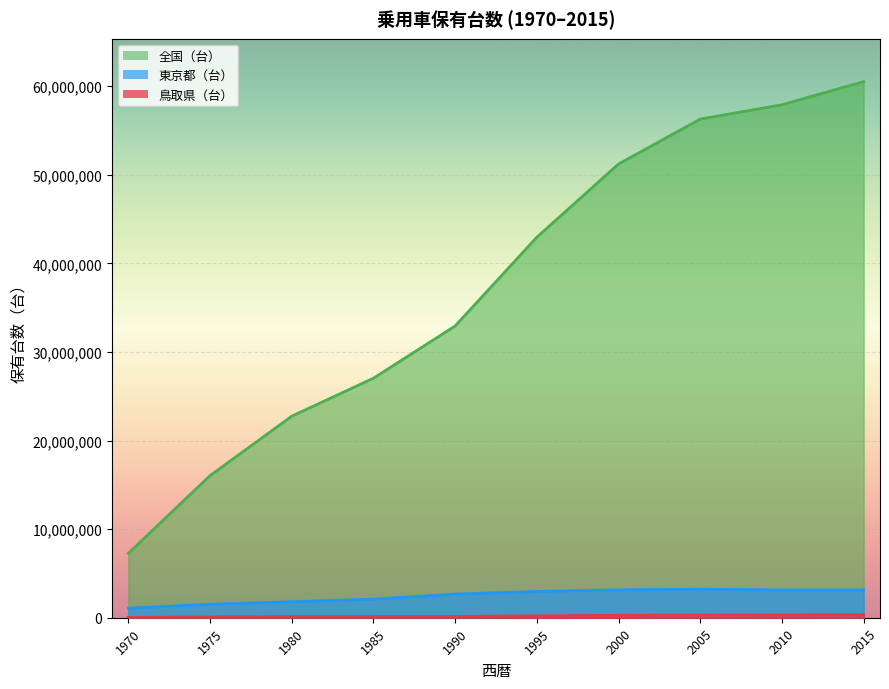

True or false: 全国（台） has more than 2 interior local peaks.

False